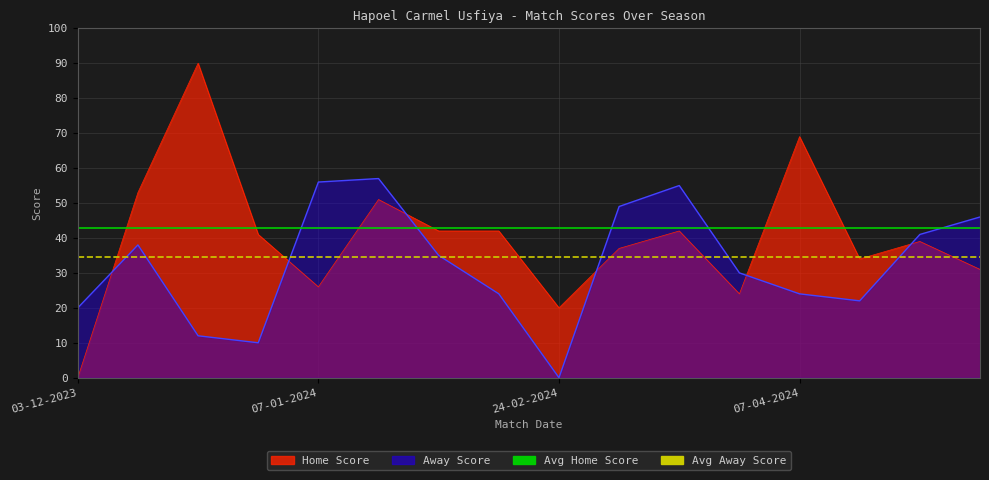

True or false: Avg Home Score has a value of 56.1 at 03-12-2023.

False